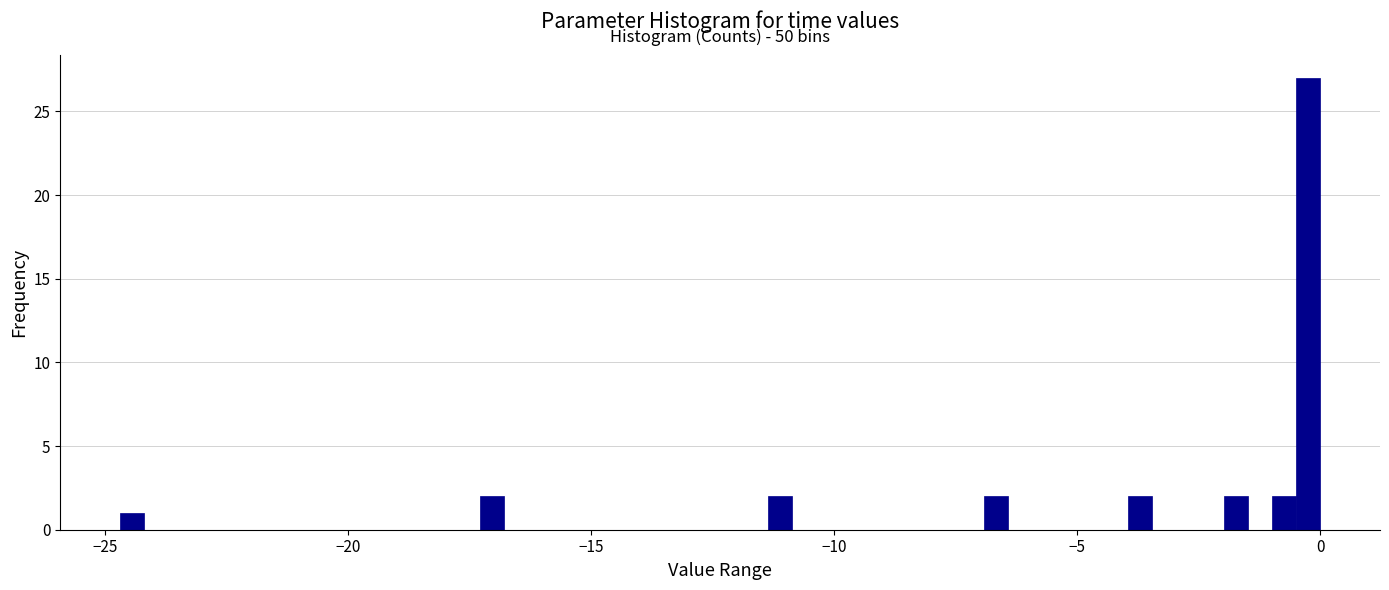

Read against the x-axis, roughly where is the centre of the tallest bar?

0.0